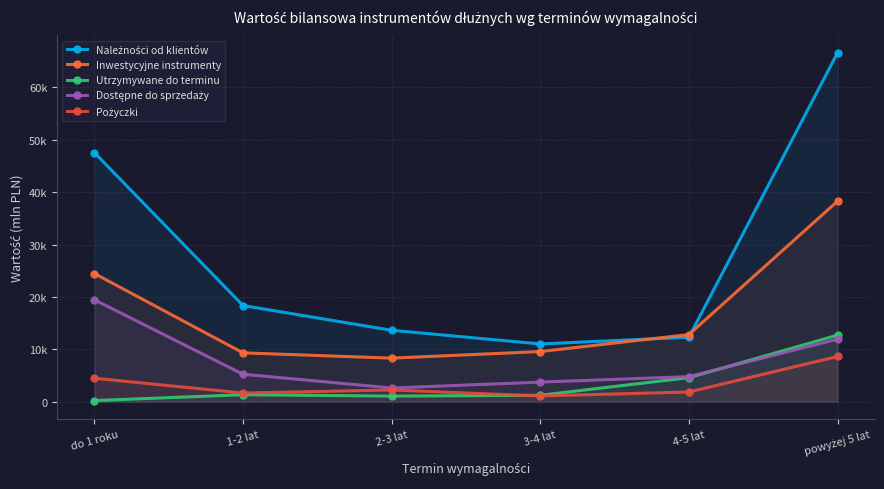

What is the sum of all Pożyczki values?

20047